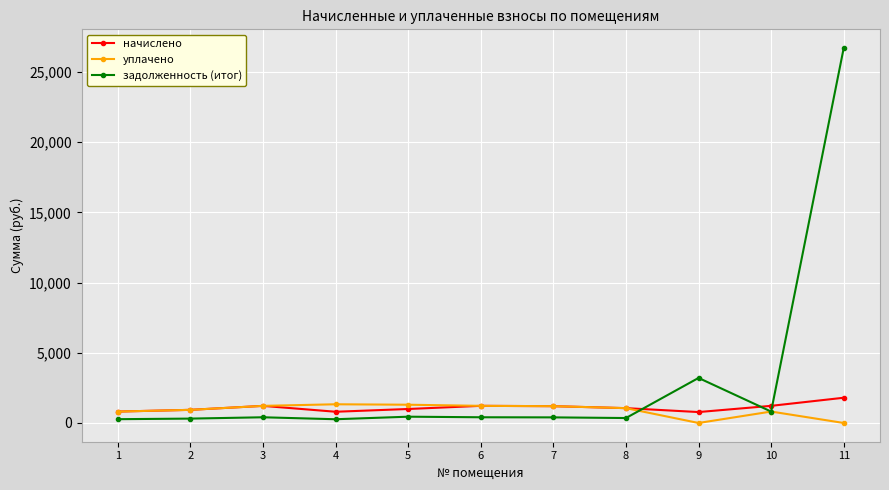

The уплачено series shows 1218.2 at 3. True or false?

True